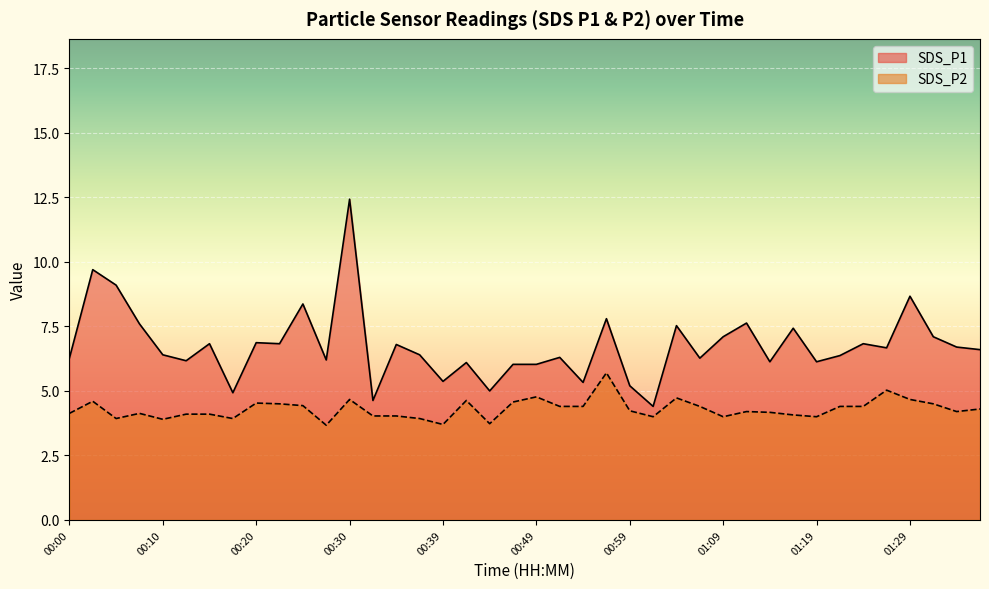

Reading right to left, transcribe all the data shown in this chart.

SDS_P1: 6.6	6.7	7.1	8.7	6.7	6.8	6.4	6.1	7.4	6.1	7.6	7.1	6.3	7.5	4.4	5.2	7.8	5.3	6.3	6.0	6.0	5.0	6.1	5.4	6.4	6.8	4.6	12.4	6.2	8.4	6.8	6.9	4.9	6.8	6.2	6.4	7.6	9.1	9.7	6.3
SDS_P2: 4.3	4.2	4.5	4.7	5.0	4.4	4.4	4.0	4.1	4.2	4.2	4.0	4.4	4.7	4.0	4.2	5.7	4.4	4.4	4.8	4.6	3.7	4.6	3.7	3.9	4.0	4.0	4.7	3.7	4.4	4.5	4.5	3.9	4.1	4.1	3.9	4.1	3.9	4.6	4.1